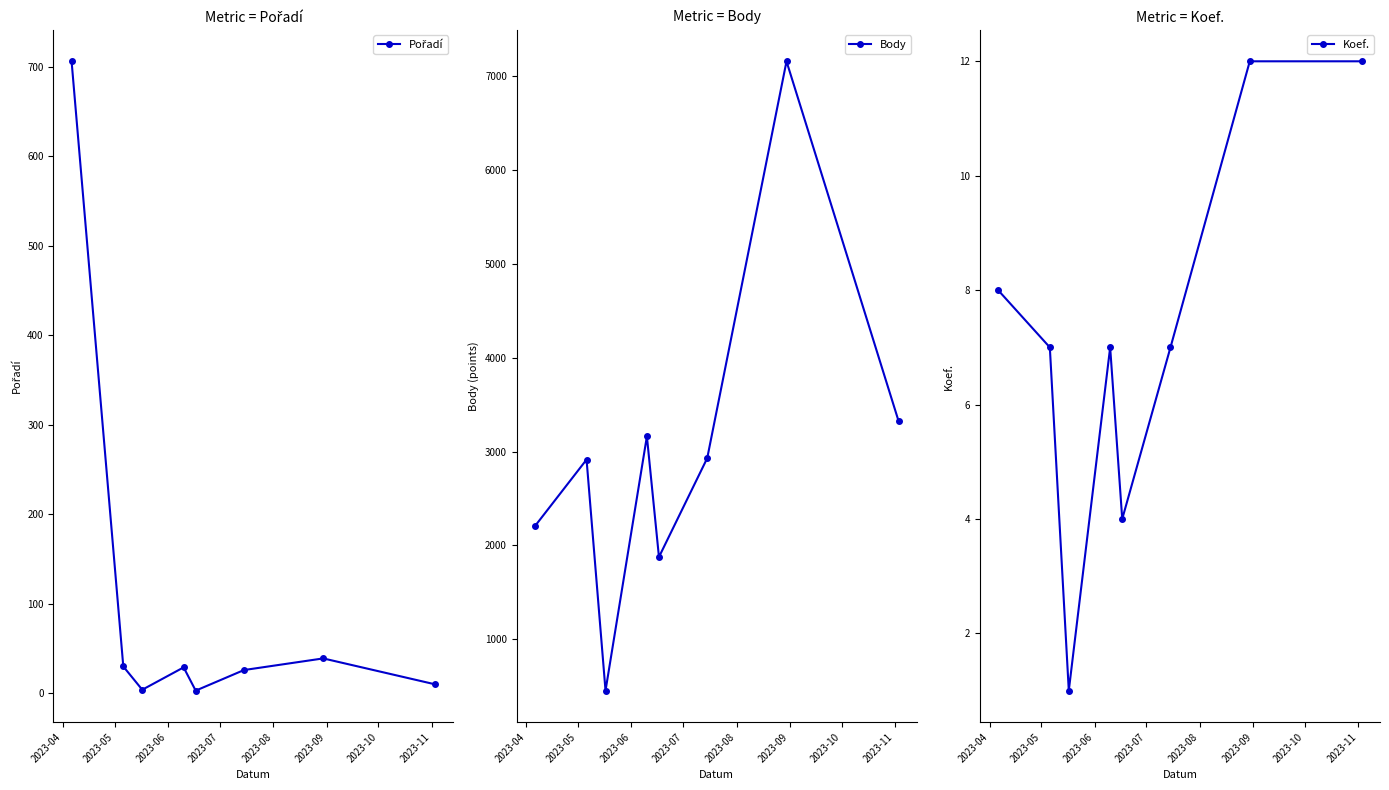

What is the value of the Koef. point at the 1st from the left?

8